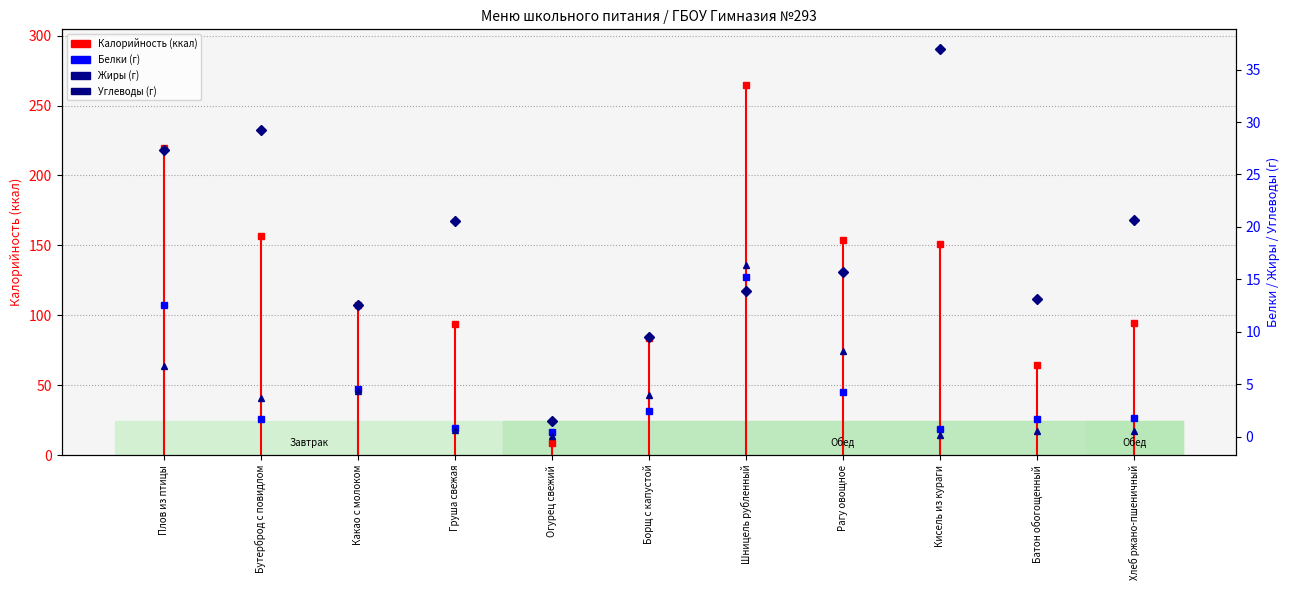

At how many categories does at least one series exceed 15?

7